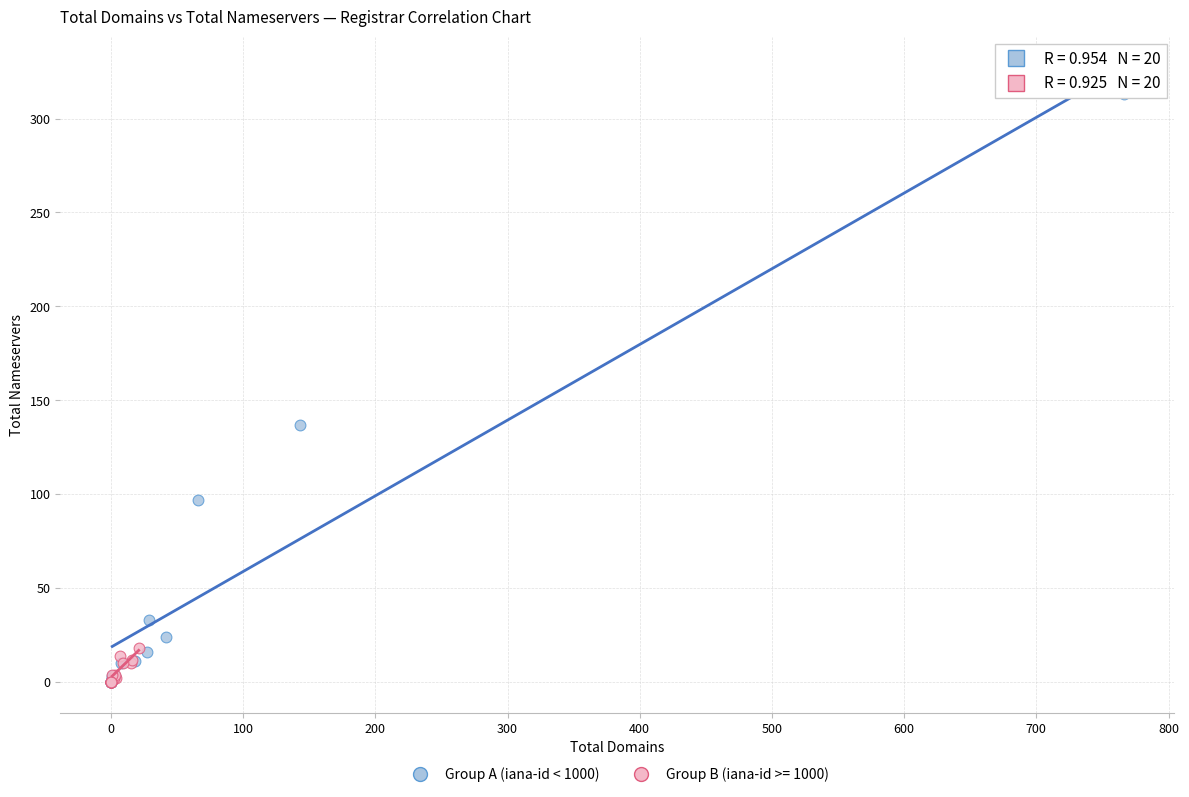

Which series has the widest spread of Y values?

Group A (iana-id < 1000)